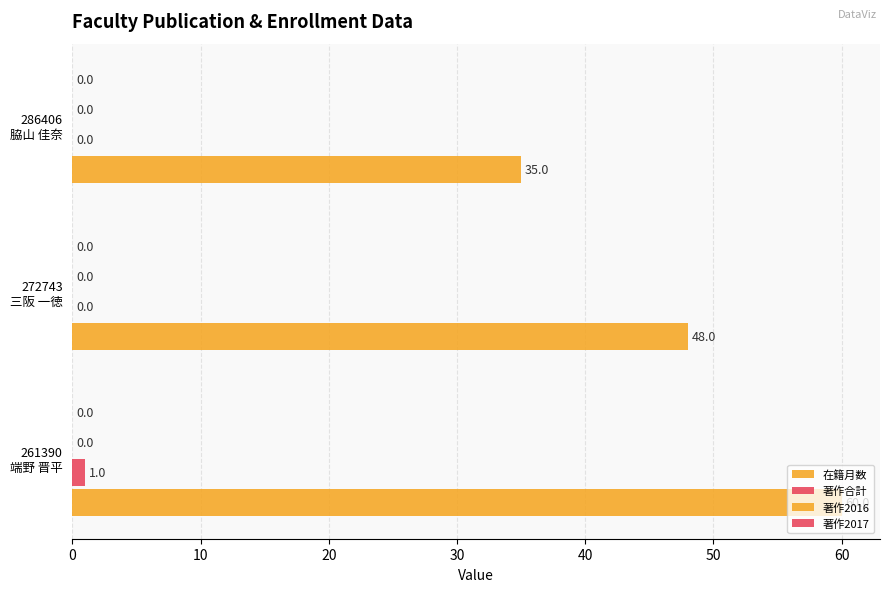

How many data points in 著作合計 are above 0?

1